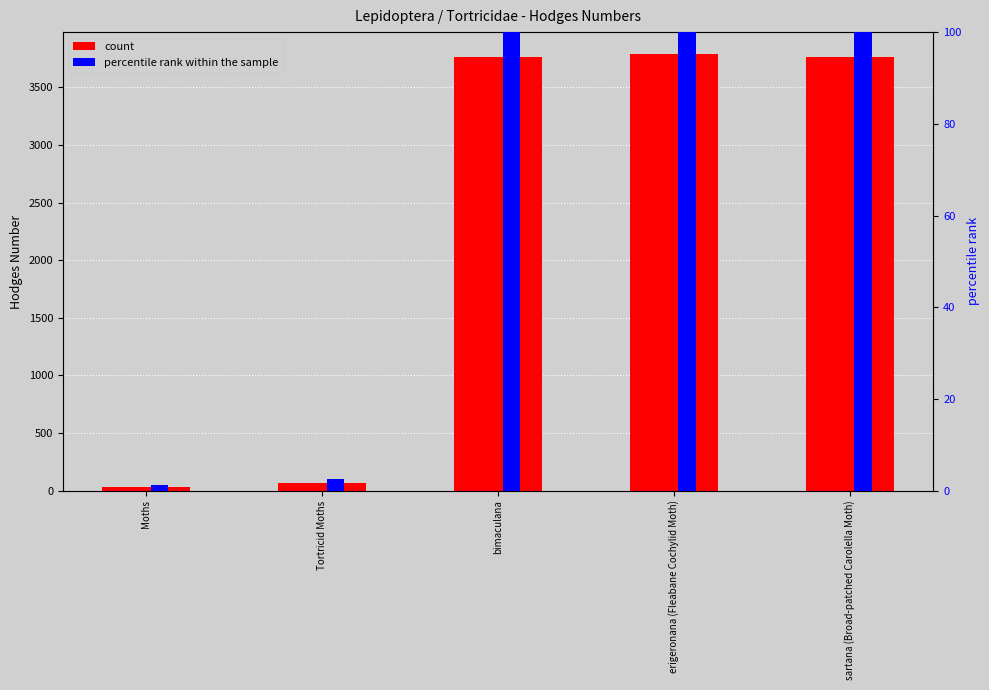

The value of percentile rank within the sample at Moths is 1.2. True or false?

True